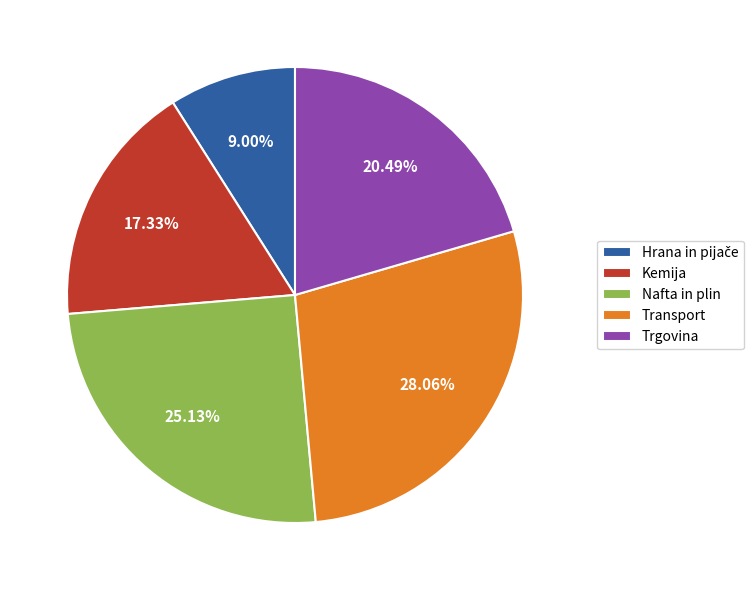

Does any single category account for the majority?

No